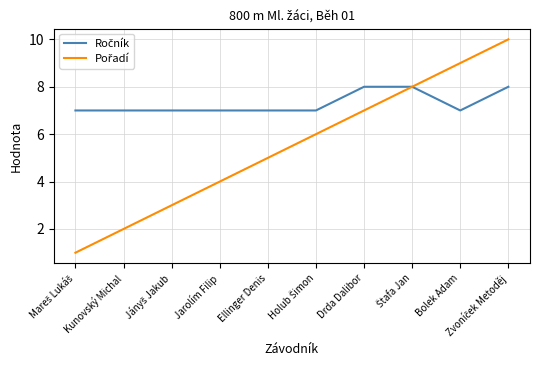

What position from the right is Jarolím Filip?

7